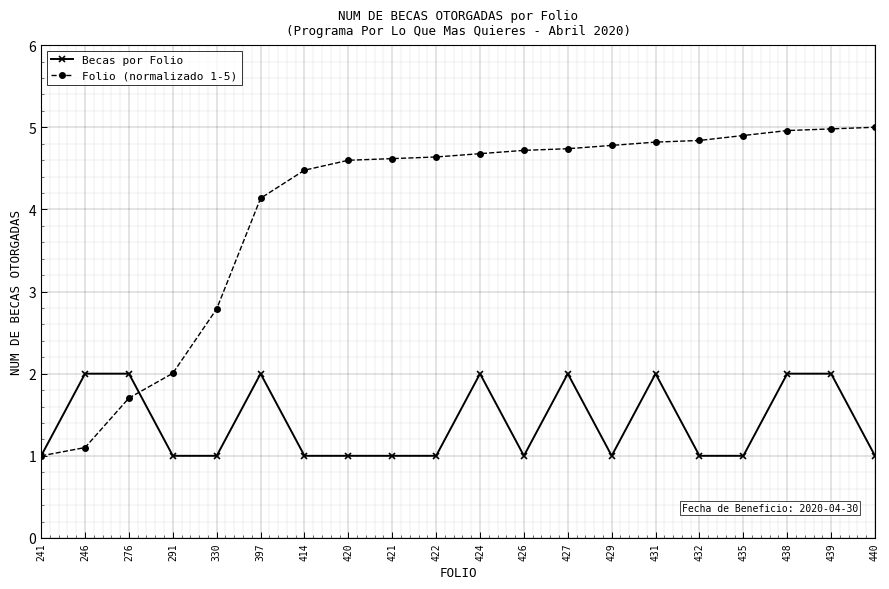

What is the lowest value of the Folio (normalizado 1-5) series?

1.0